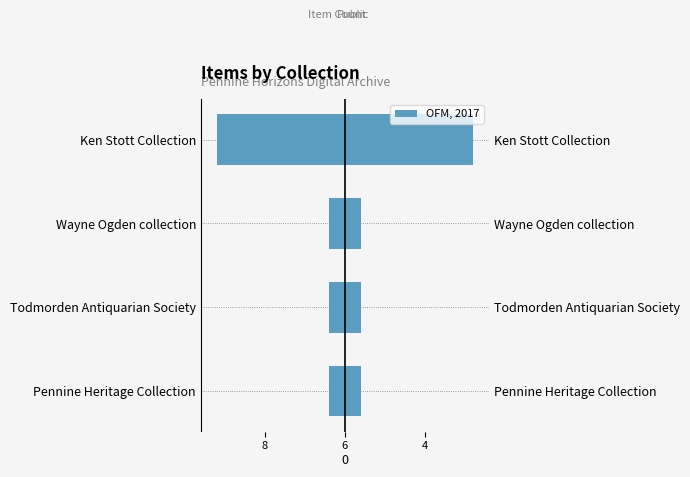

Count the values in the range -1 to 0.

3